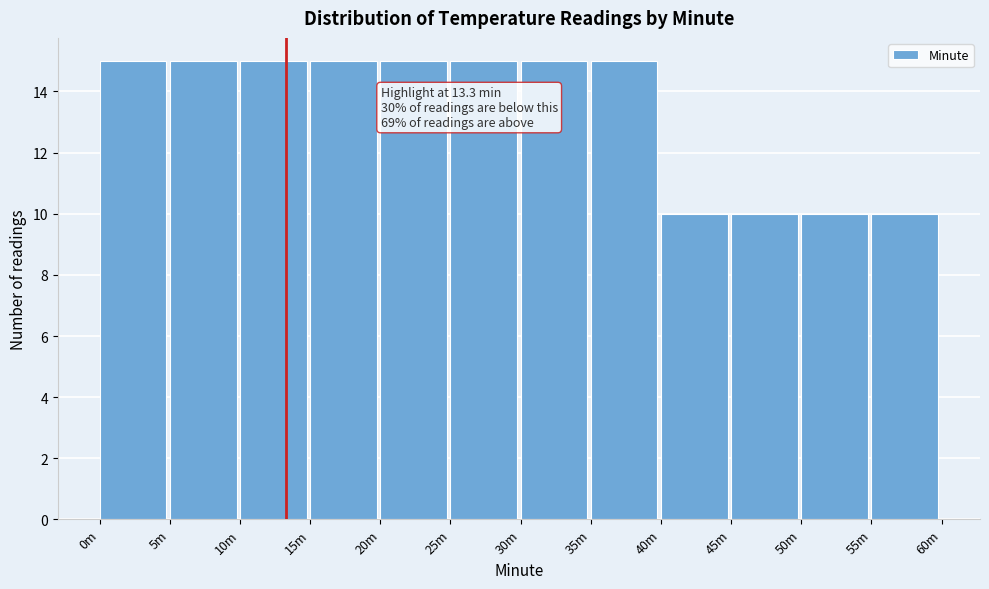

Reading right to left, transcribe all the data shown in this chart.

10	10	10	10	15	15	15	15	15	15	15	15